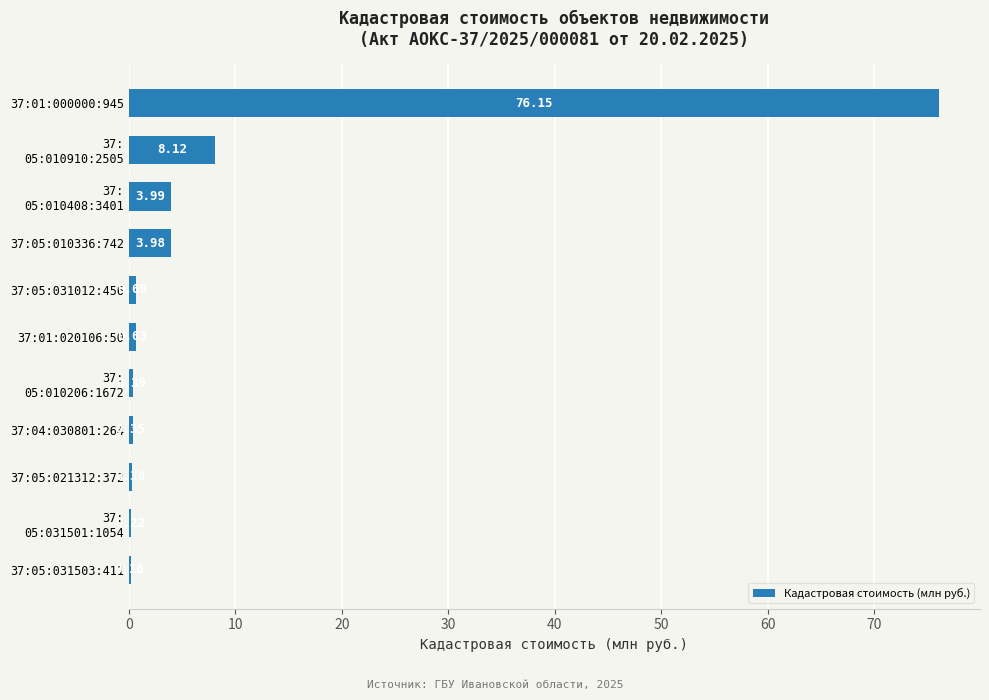

What is the sum of the values at 37:05:021312:372 and 37:05:031503:411?

0.5